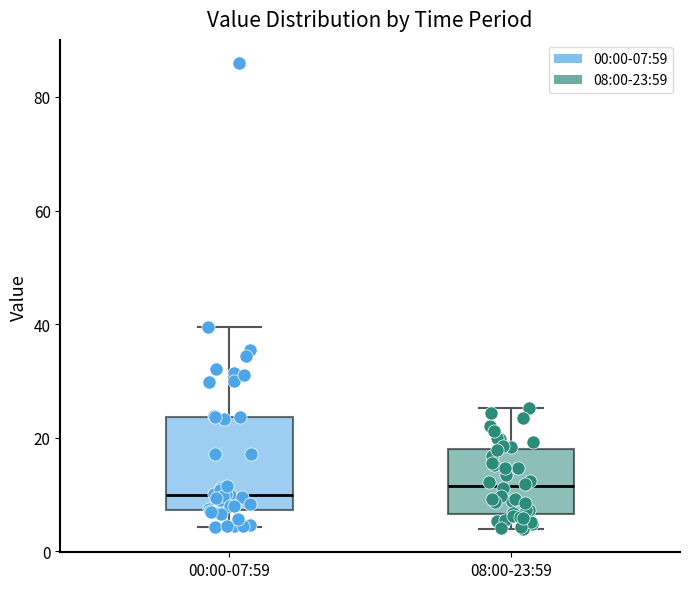

Reading left to right, transcribe this box plot: for each box, give where its median line is, the range the box spans, and where its two whiskers end, as read against the y-axis. The values are not printed on the chart, so give them approximately, as read against the axis.

00:00-07:59: median 10, box 8 to 24, whiskers 4 to 40
08:00-23:59: median 12, box 6 to 18, whiskers 4 to 26